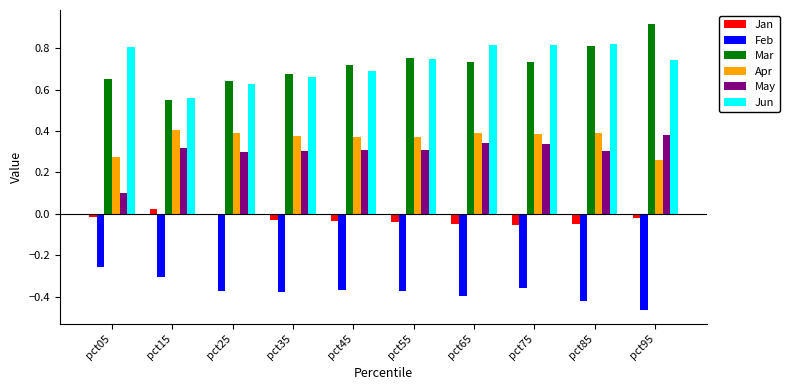

The Jun series shows 0.8 at pct85. True or false?

True